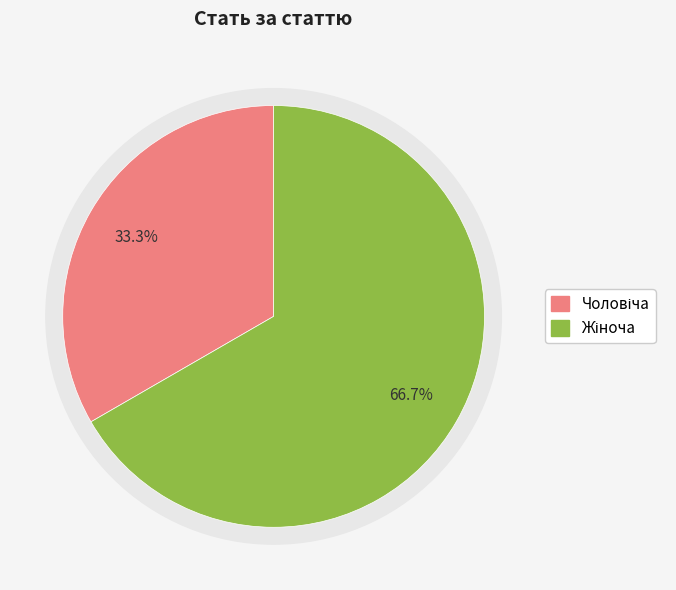

Which slice represents more than half of the pie?

Жіноча